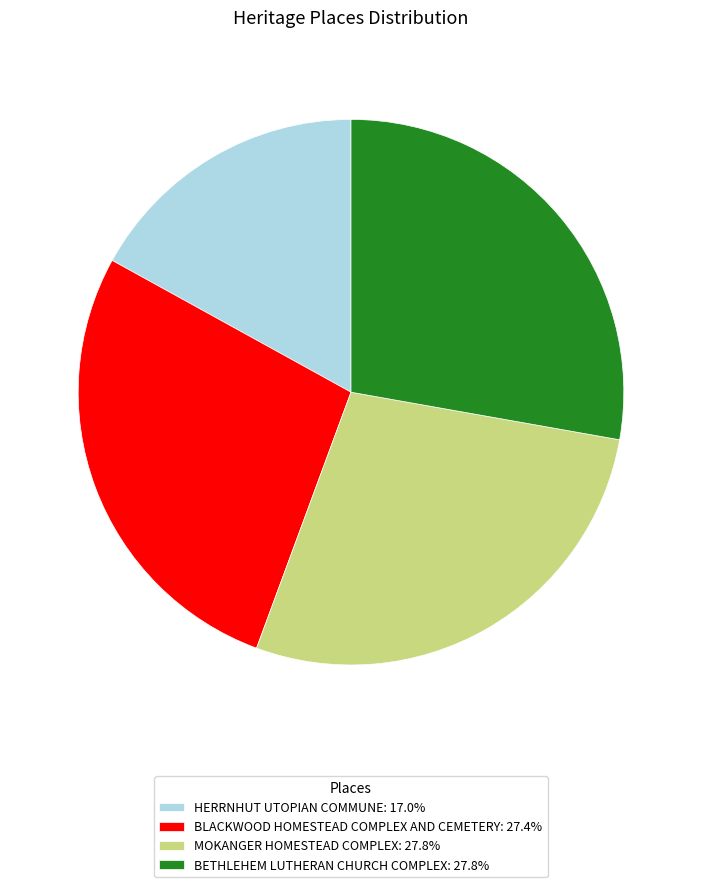

Combined, do MOKANGER HOMESTEAD COMPLEX: 27.8% and BETHLEHEM LUTHERAN CHURCH COMPLEX: 27.8% account for over 50%?

Yes